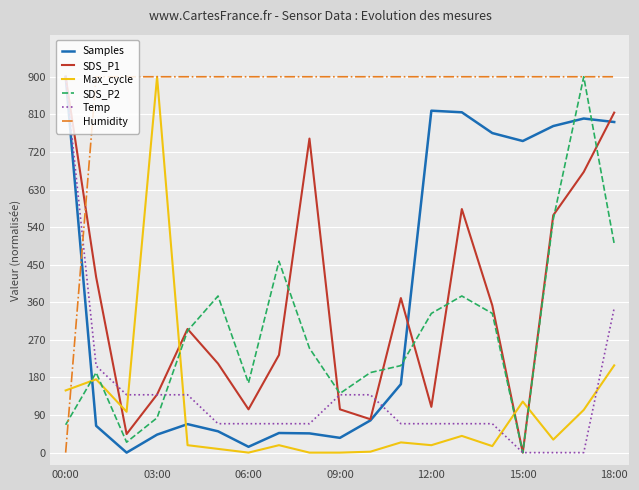

Which series has the largest total across all categories?

Humidity